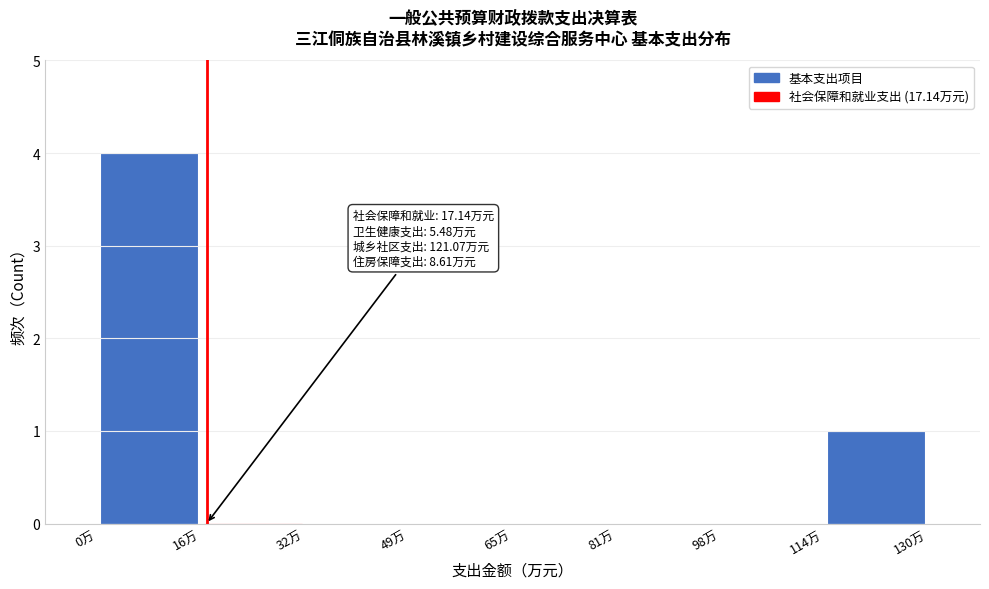

Which range on the x-axis has the tallest bar?

0 to 16